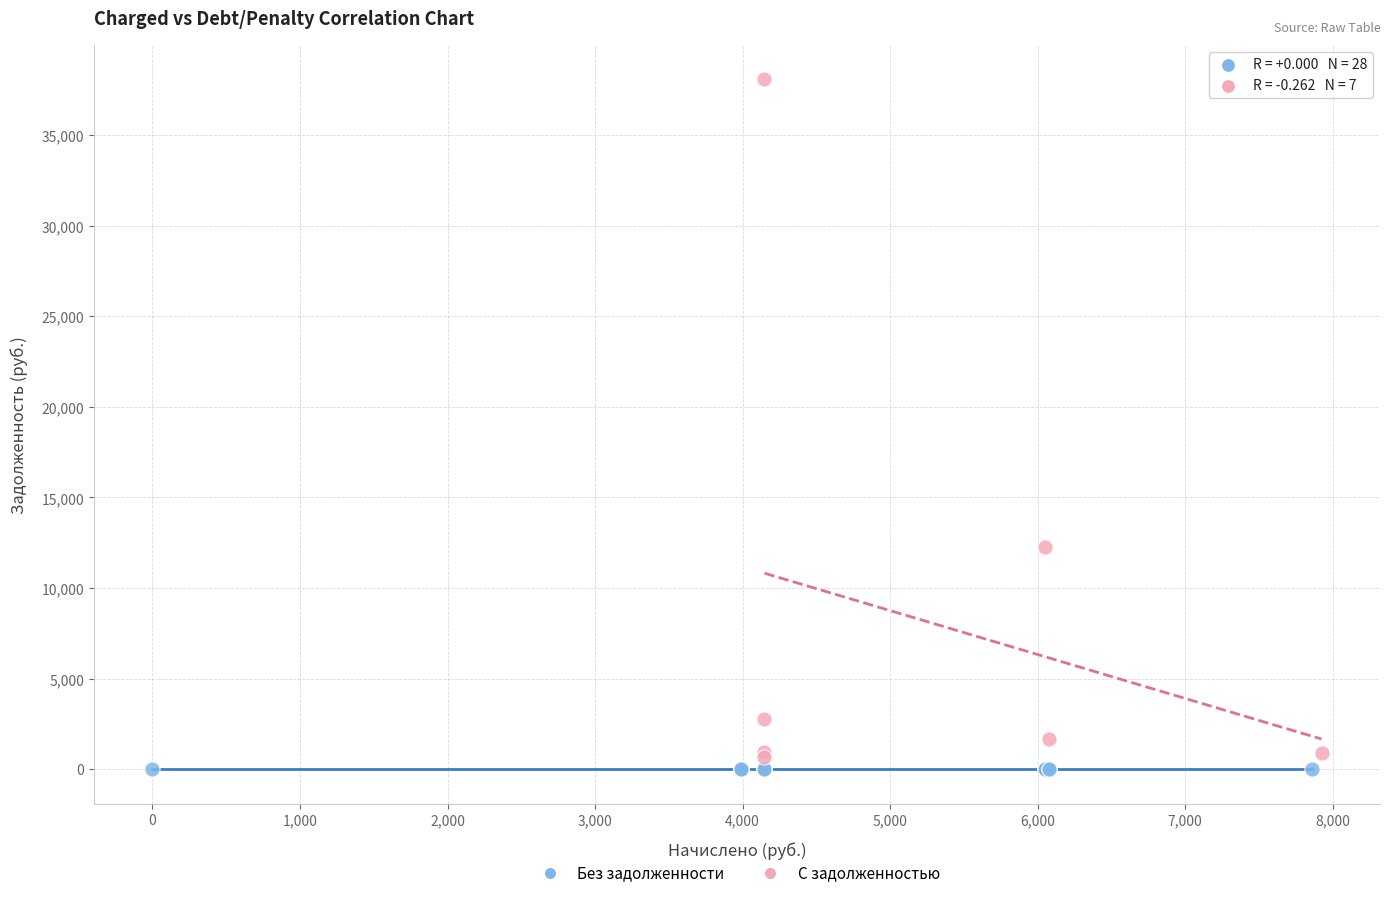

Which series reaches the maximum Y coordinate?

С задолженностью